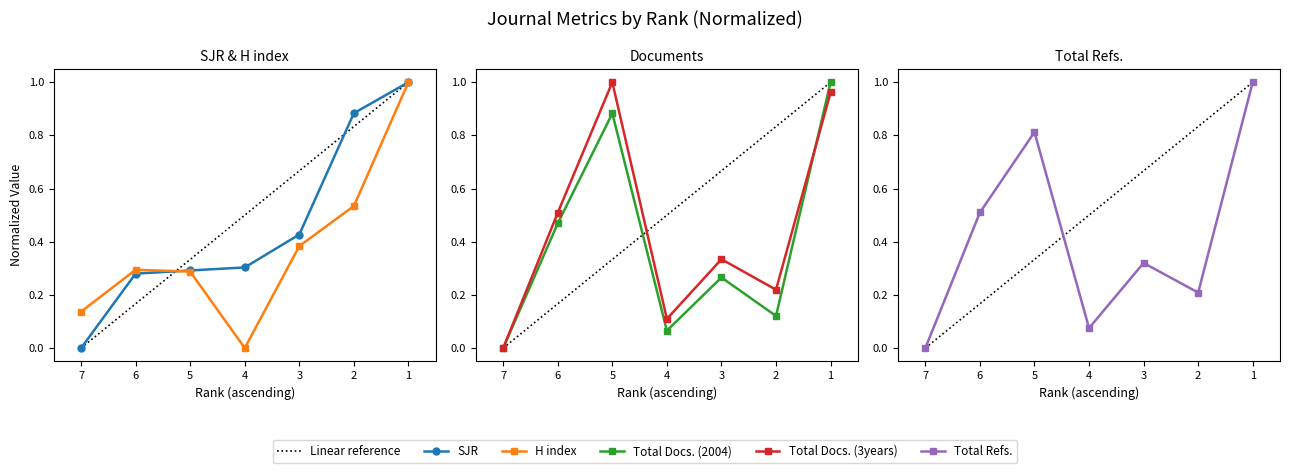

Reading left to right, extract all data points from this chart.

SJR: 7=0.0	6=0.3	5=0.3	4=0.3	3=0.4	2=0.9	1=1.0
H index: 7=0.1	6=0.3	5=0.3	4=0.0	3=0.4	2=0.5	1=1.0
Total Docs. (2004): 7=0.0	6=0.5	5=0.9	4=0.1	3=0.3	2=0.1	1=1.0
Total Docs. (3years): 7=0.0	6=0.5	5=1.0	4=0.1	3=0.3	2=0.2	1=1.0
Total Refs.: 7=0.0	6=0.5	5=0.8	4=0.1	3=0.3	2=0.2	1=1.0